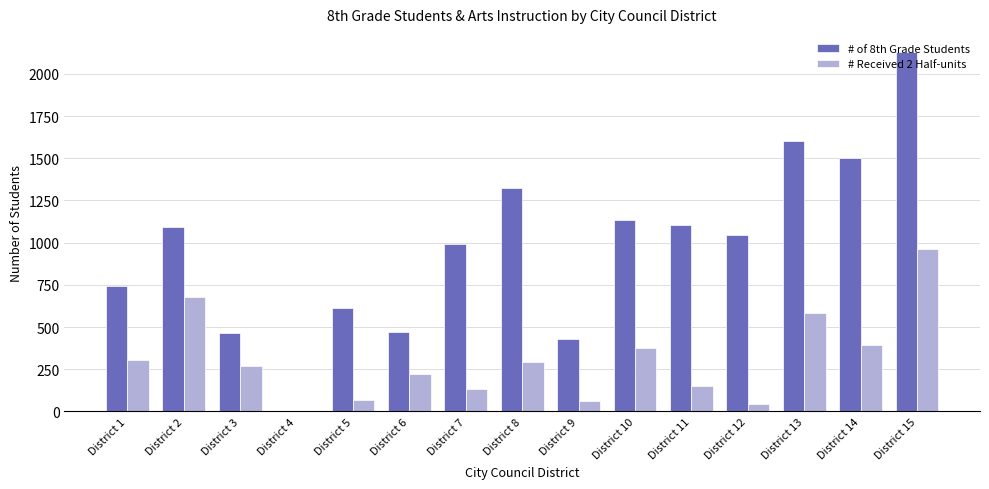

How many groups of bars are there?

15